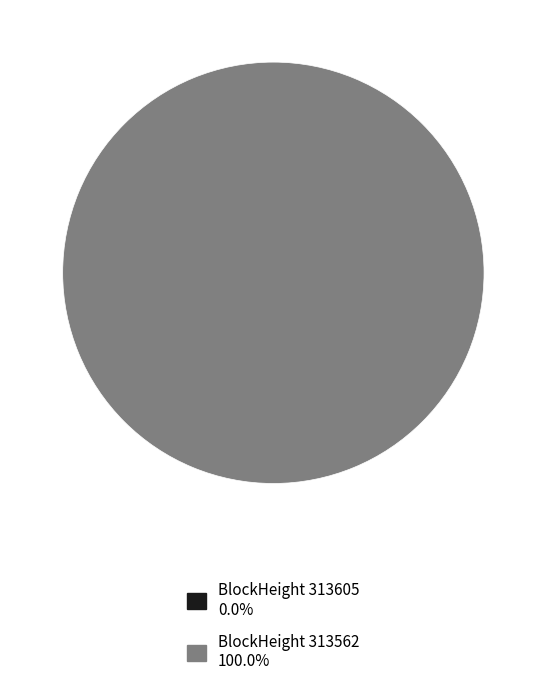

Does 313562 account for over 50% of the chart?

Yes